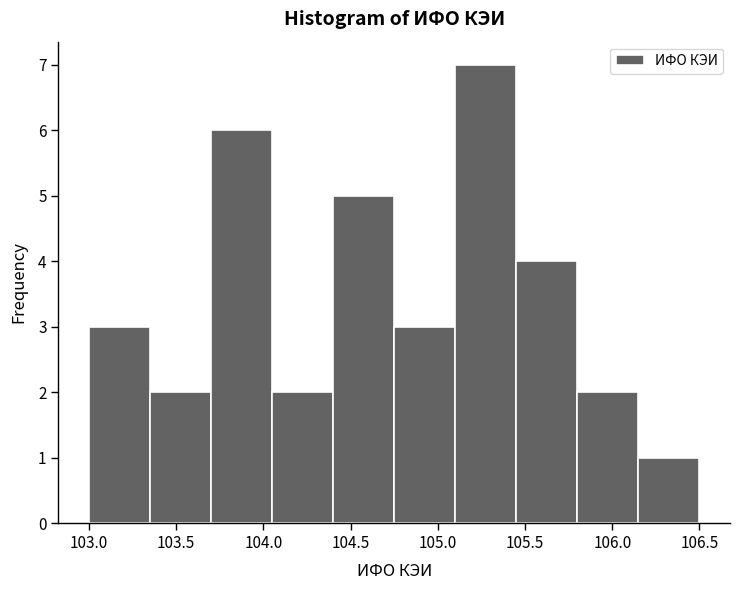

Reading left to right, list every bar in this chart as the range it spans on the x-axis followed by its height. The values are not printed on the chart, so give them approximately, as read against the axis.

103.00 to 103.35: 3
103.35 to 103.70: 2
103.70 to 104.05: 6
104.05 to 104.40: 2
104.40 to 104.75: 5
104.75 to 105.10: 3
105.10 to 105.45: 7
105.45 to 105.80: 4
105.80 to 106.15: 2
106.15 to 106.50: 1